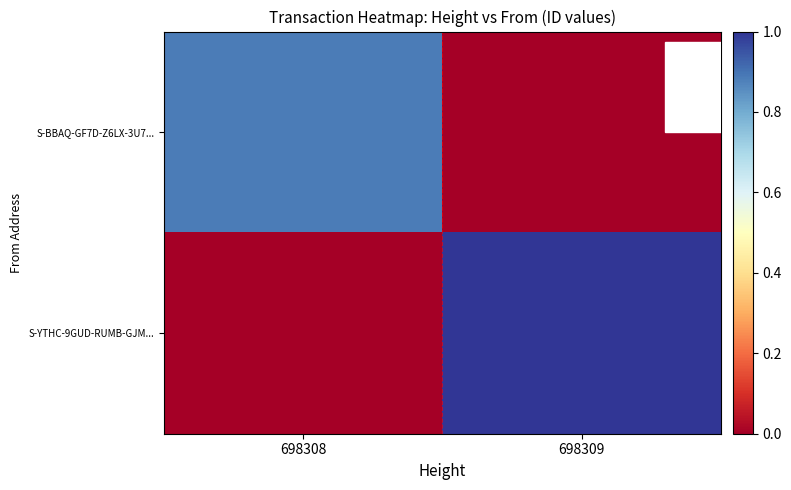

At which category is the sum across all series the highest?

698309